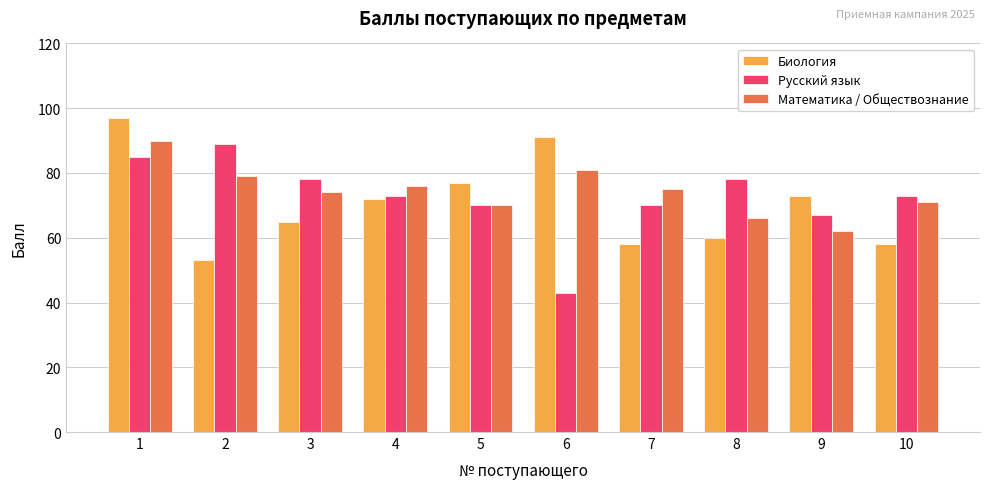

Which series has the widest spread of values?

Русский язык